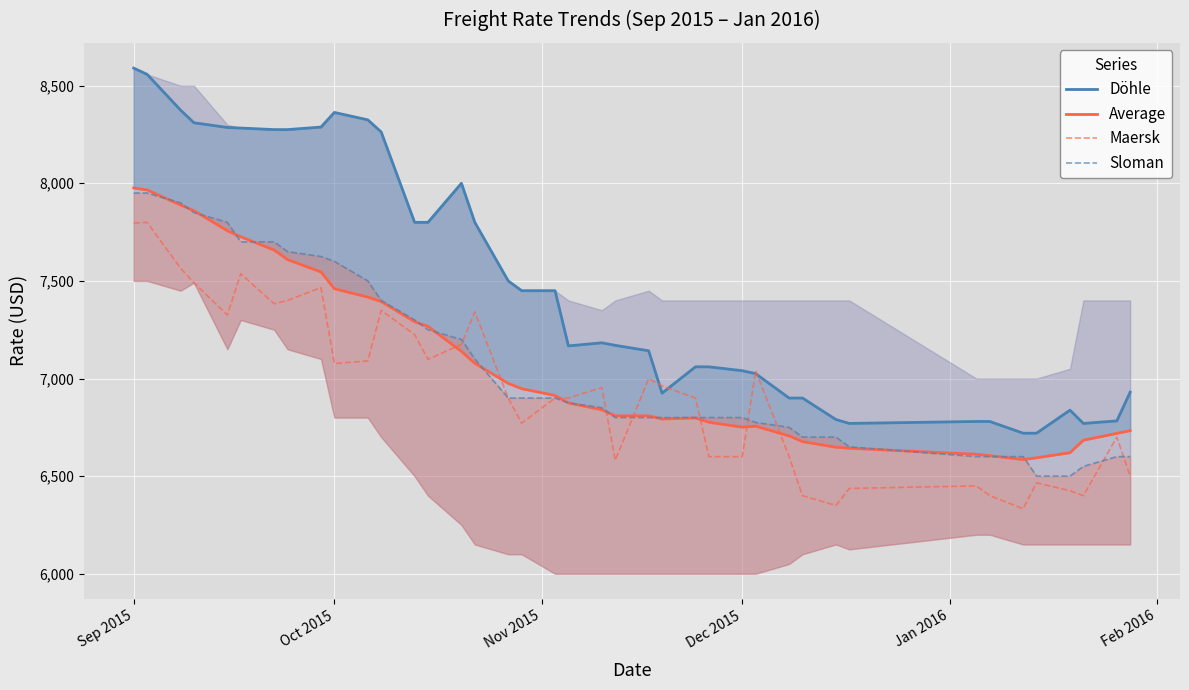

What are all the series names shown in the legend?

Döhle, Average, Maersk, Sloman